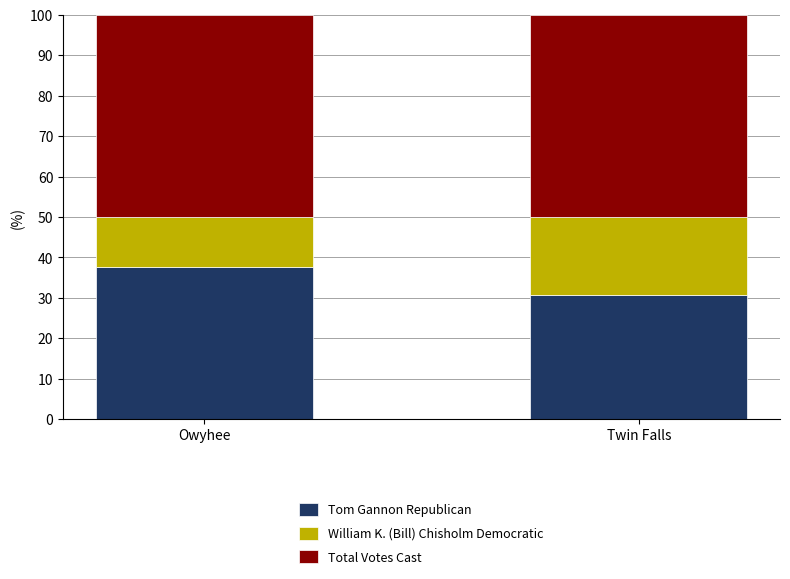

How many categories are shown in the chart?

2